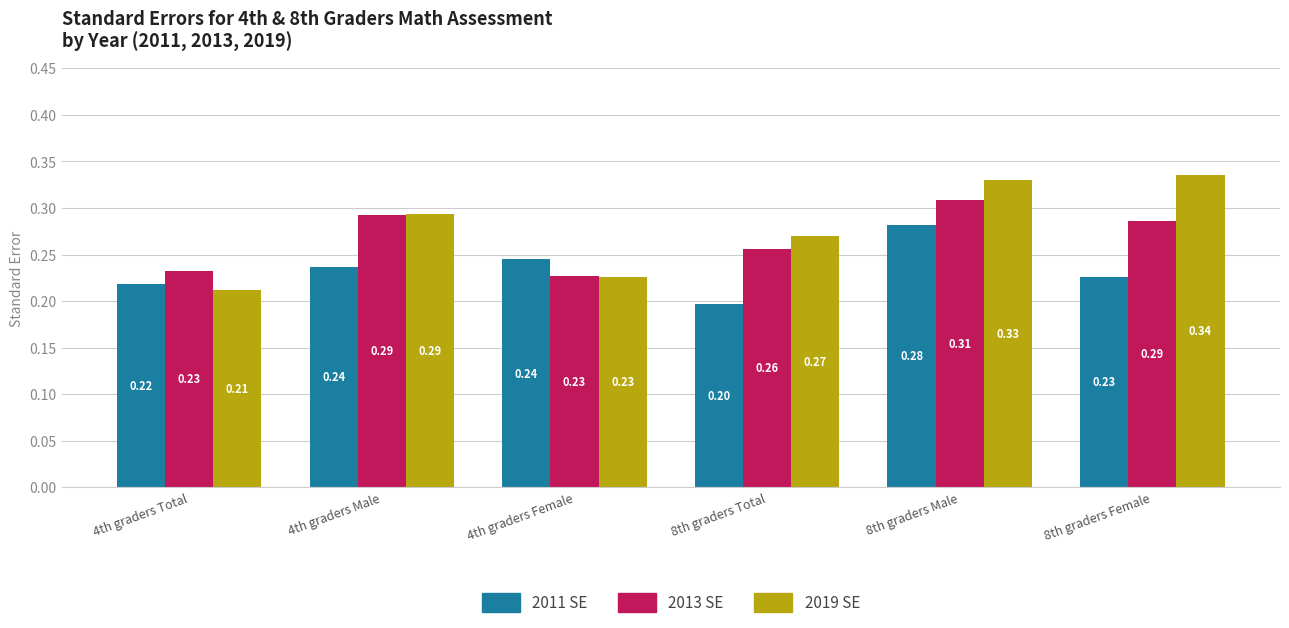

List the labels in order of 2019 SE value, largest first.

8th graders Female, 8th graders Male, 4th graders Male, 8th graders Total, 4th graders Female, 4th graders Total